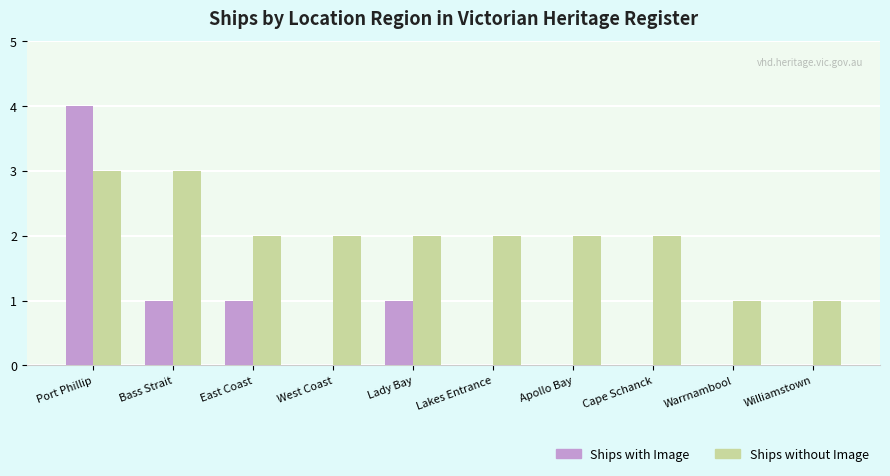

What is the average value of the Ships with Image series?

1